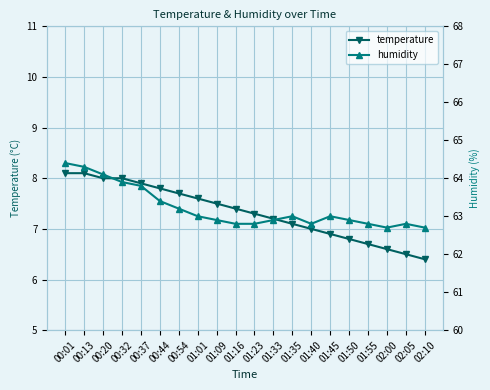

What are all the series names shown in the legend?

temperature, humidity